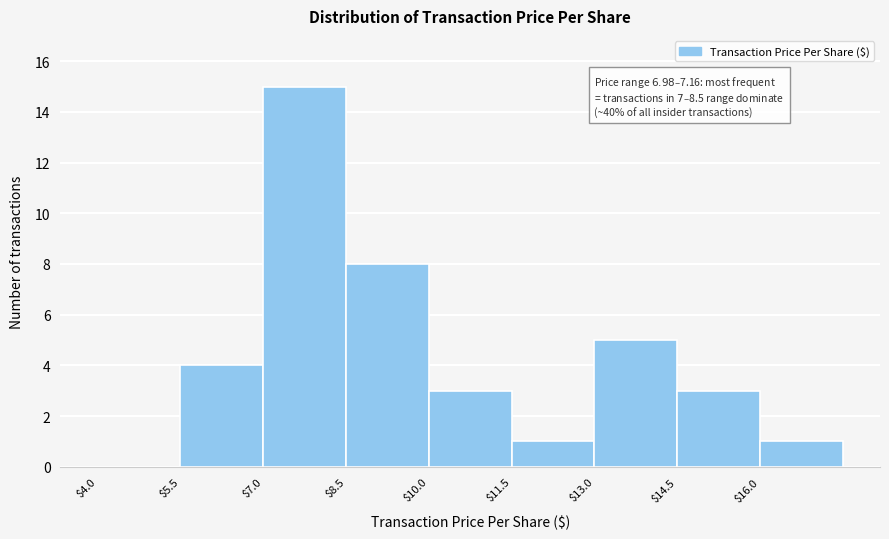

Which range on the x-axis has the tallest bar?

7.0 to 8.5